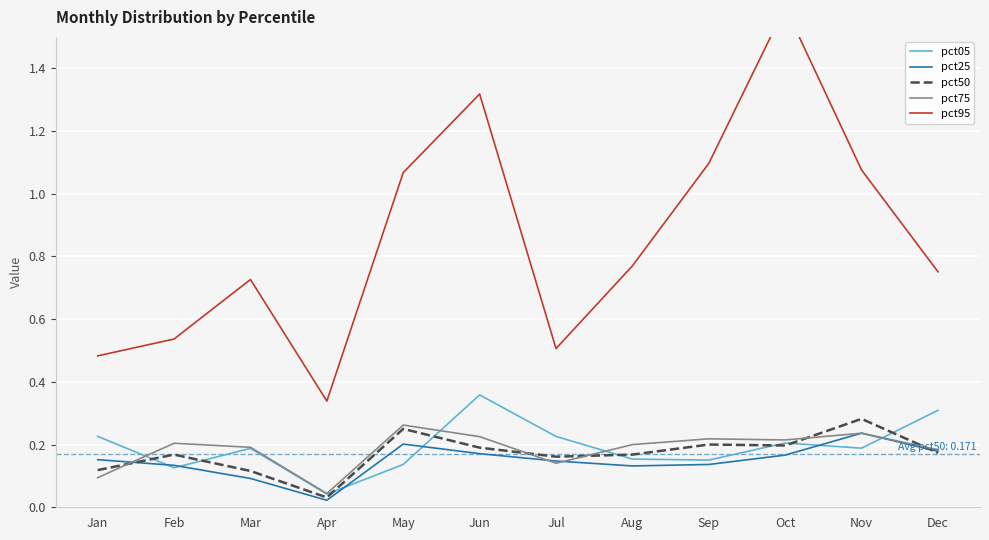

Read the pct25 value at Jul.

0.1